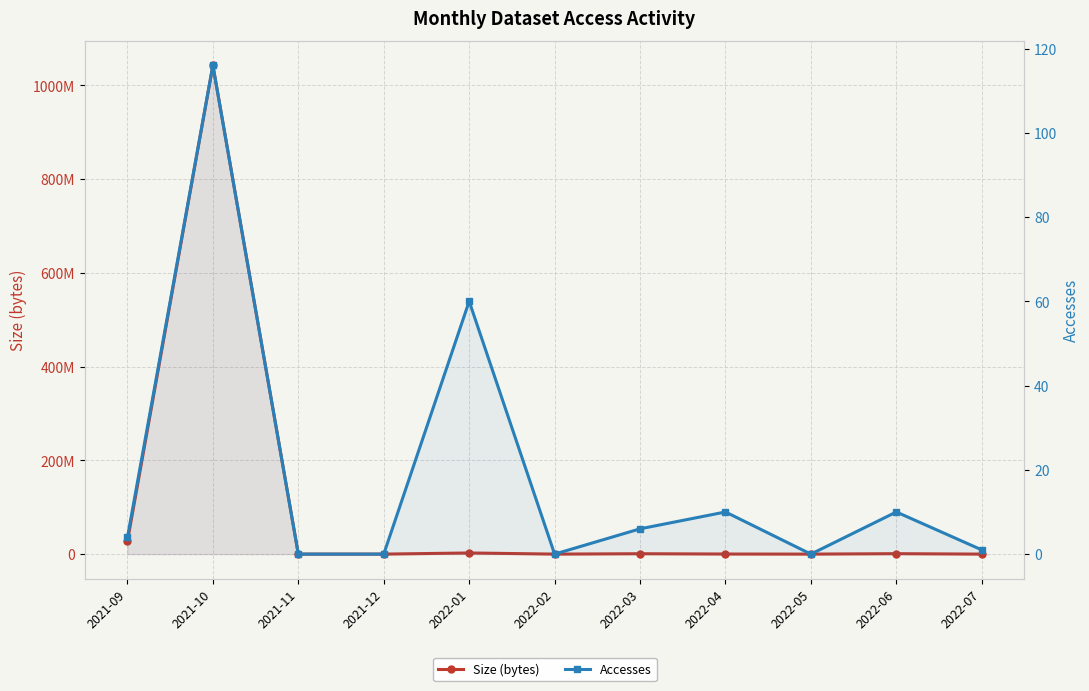

Does the chart display data point markers on the line(s)?

Yes